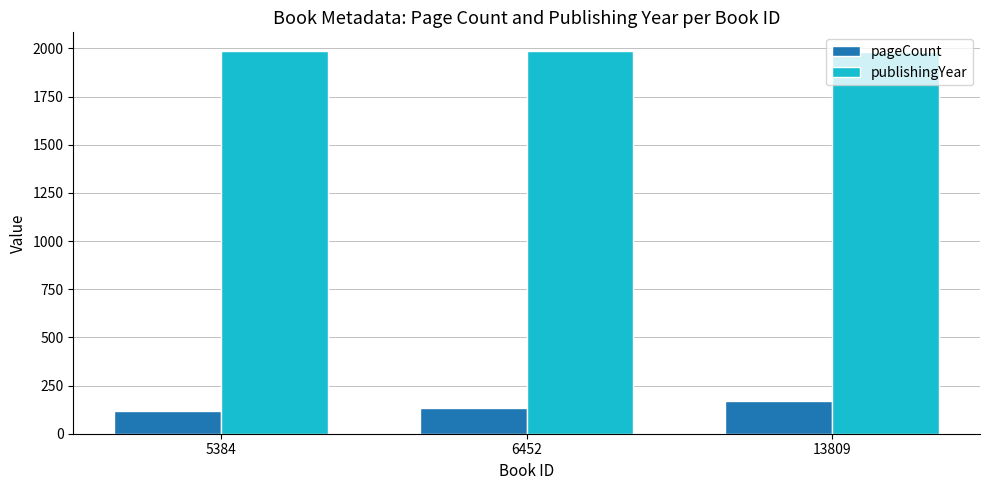

List the series in order of their peak value, lowest first.

pageCount, publishingYear